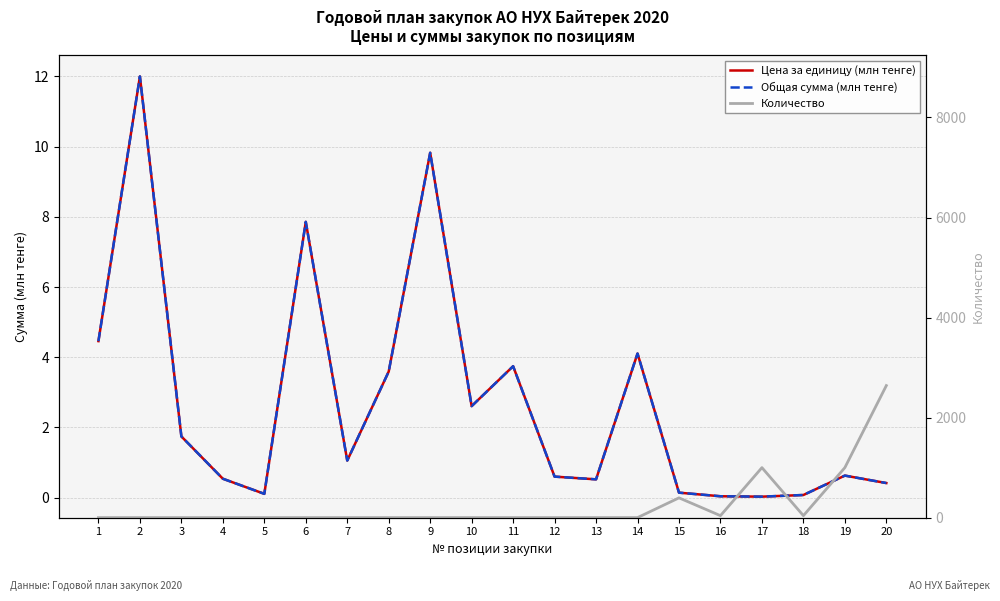

Count the number of categories in the chart.

20